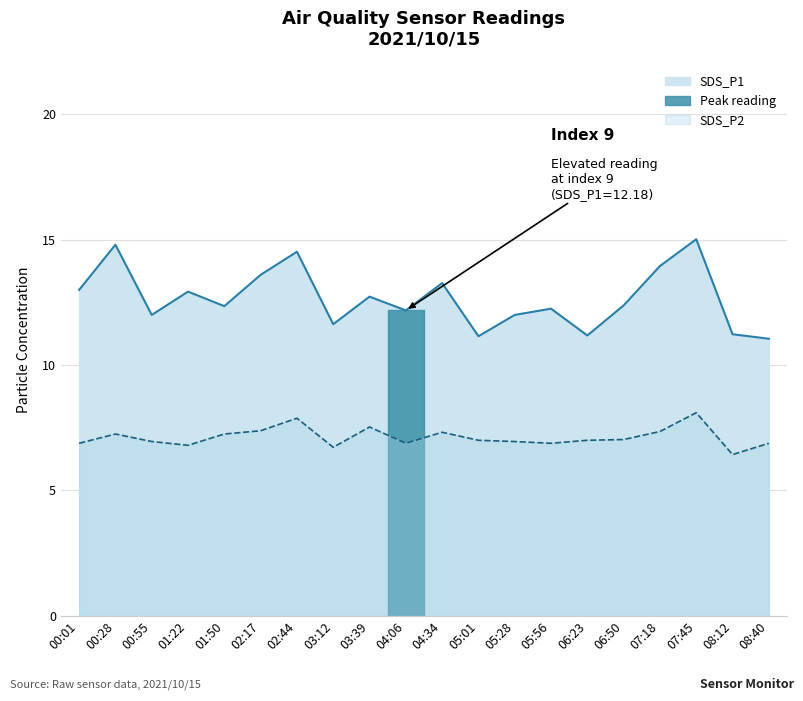

Reading left to right, what are all the values shown in this chart?

SDS_P1: 00:01=13.0	00:28=14.8	00:55=12.0	01:22=12.9	01:50=12.3	02:17=13.6	02:44=14.5	03:12=11.6	03:39=12.7	04:06=12.2	04:34=13.3	05:01=11.2	05:28=12.0	05:56=12.2	06:23=11.2	06:50=12.4	07:18=13.9	07:45=15.0	08:12=11.2	08:40=11.1
SDS_P2: 00:01=6.9	00:28=7.2	00:55=7.0	01:22=6.8	01:50=7.2	02:17=7.4	02:44=7.9	03:12=6.7	03:39=7.5	04:06=6.9	04:34=7.3	05:01=7.0	05:28=7.0	05:56=6.9	06:23=7.0	06:50=7.0	07:18=7.3	07:45=8.1	08:12=6.4	08:40=6.9